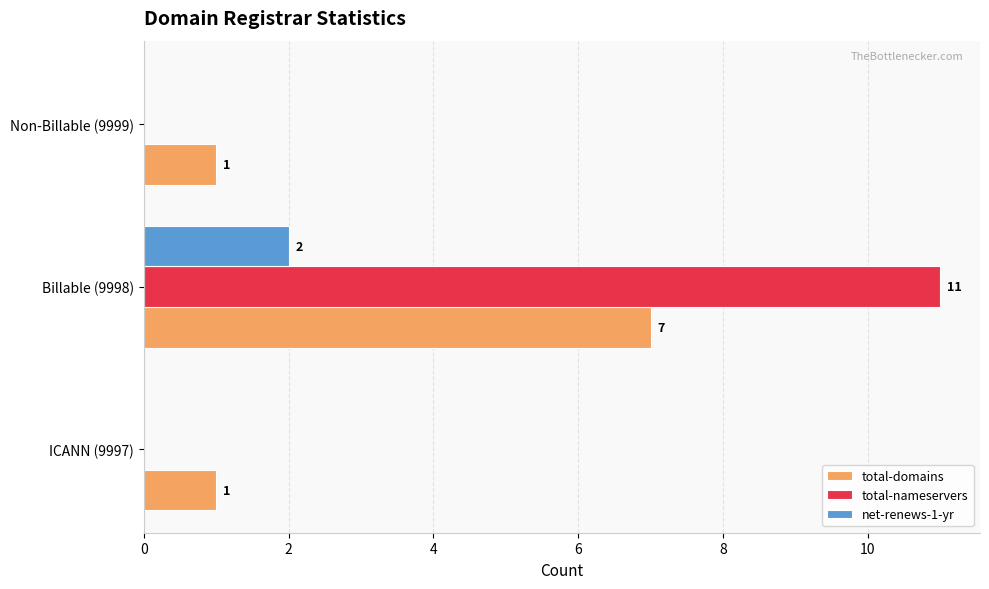

The value of total-nameservers at ICANN (9997) is 7. True or false?

False